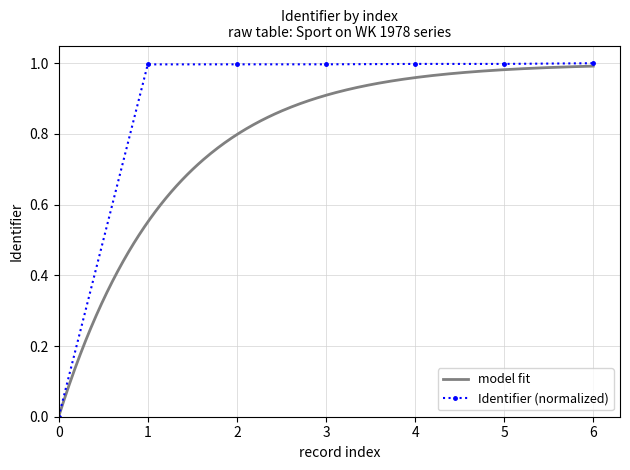

True or false: Identifier (normalized) has a value of 1.0 at 3.

True